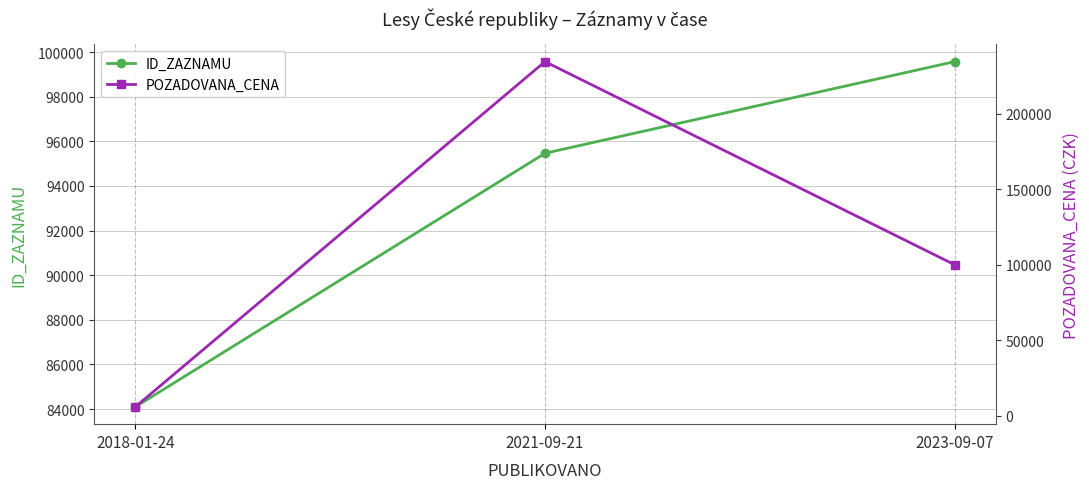

What is the difference between the maximum and minimum values in the POZADOVANA_CENA series?

228970